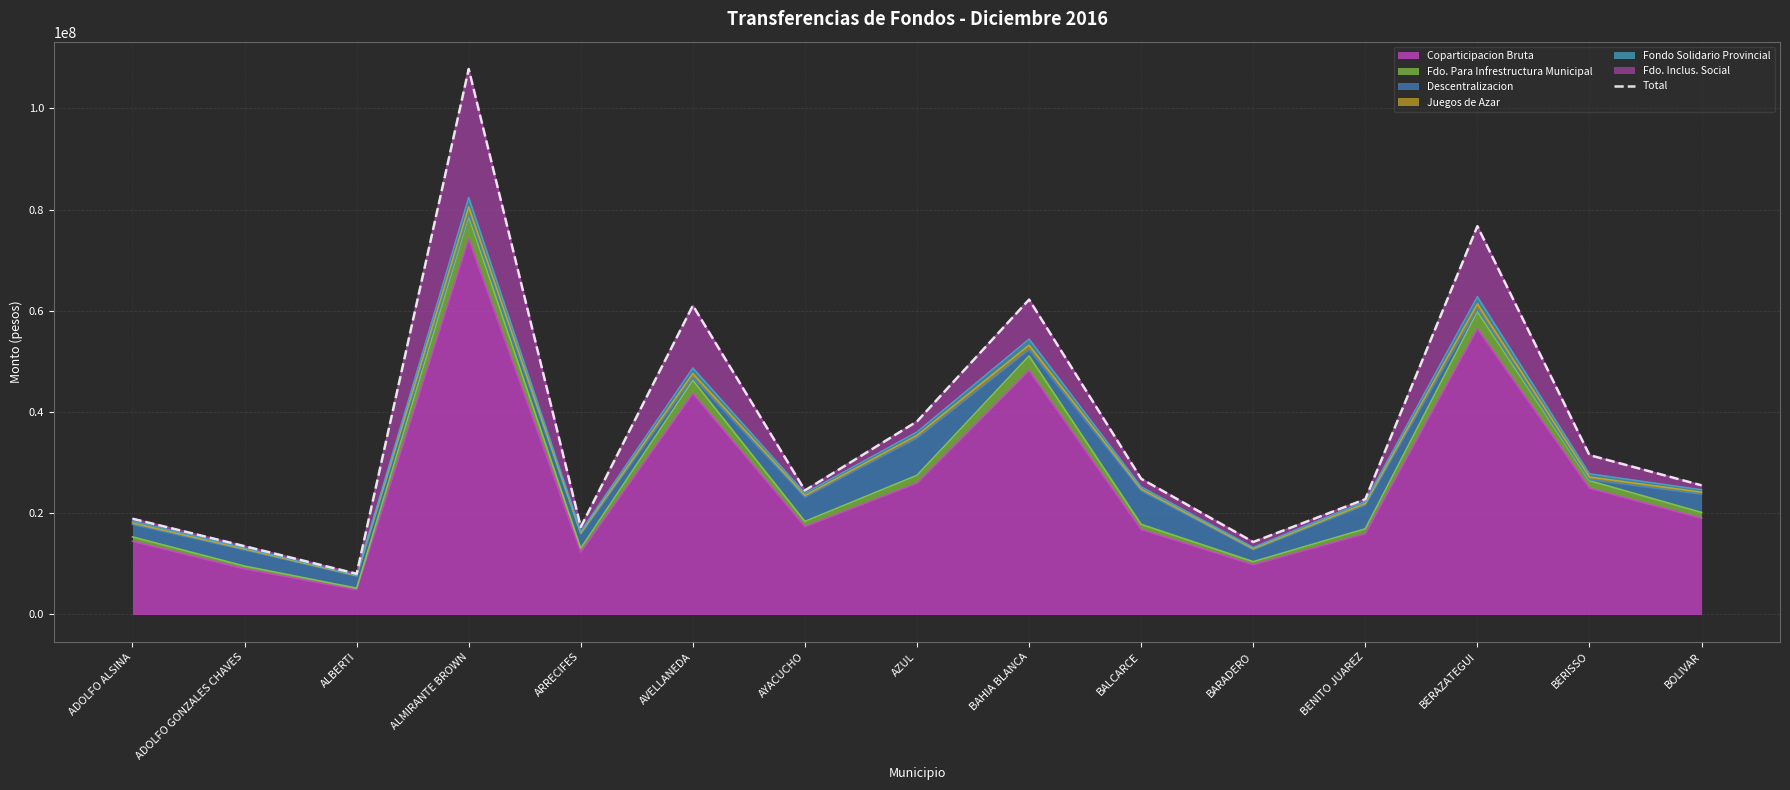

How many data points are above 25516485?

8